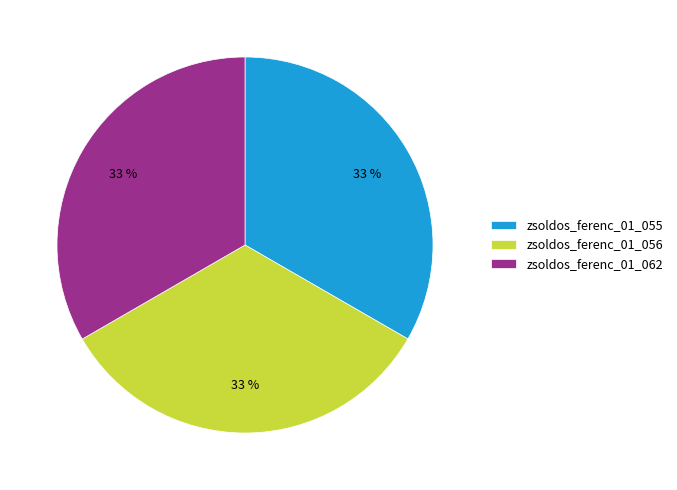

Is there any slice that represents more than half of the pie?

No